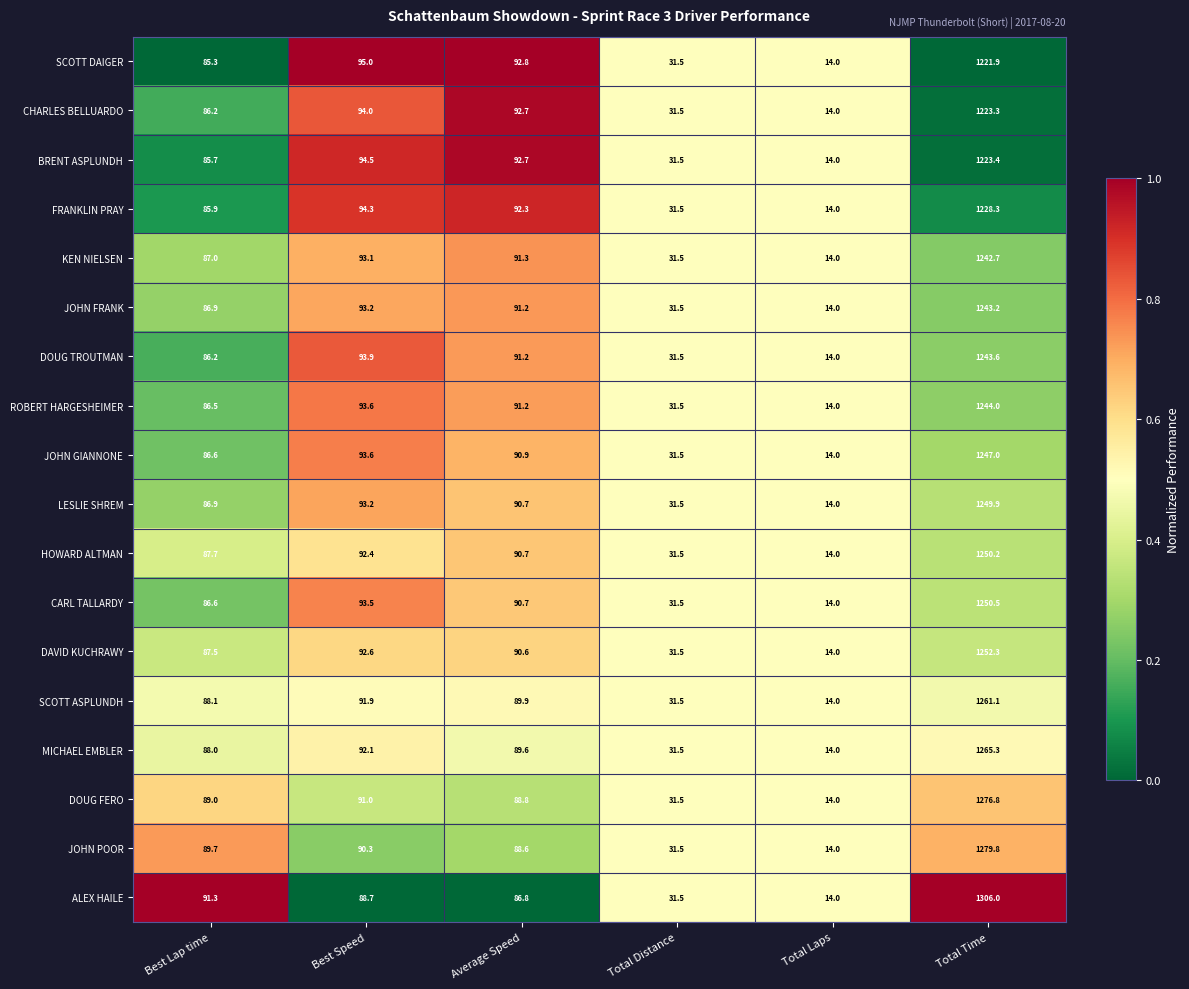

What is the difference between the maximum and minimum values in the JOHN POOR series?

1265.8